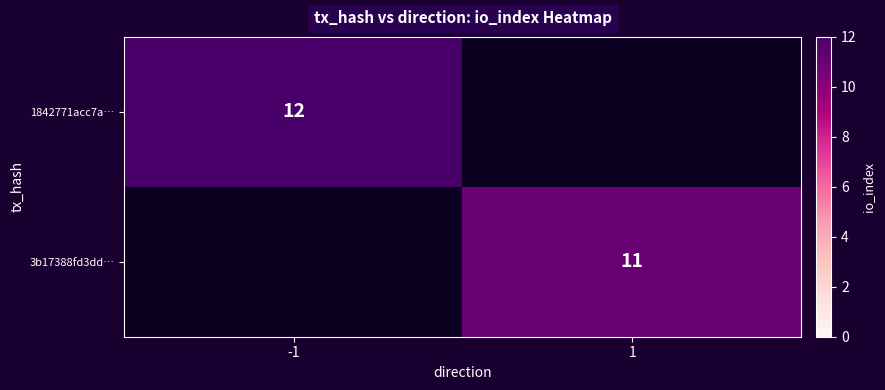

The 1842771acc7a… series shows 20 at -1. True or false?

False